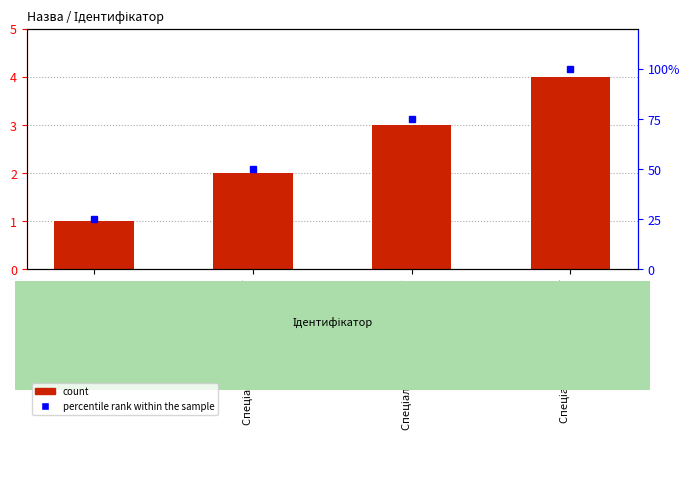

What is the sum of the count values at Спеціаліст and Спеціаліст другої категорії?

3